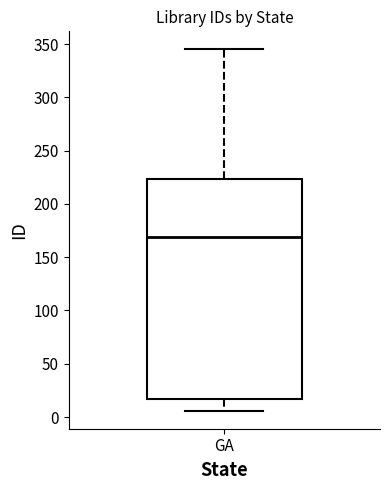

Transcribe this box plot: give where the median line is, the range the box spans, and where the two whiskers end, as read against the y-axis. The values are not printed on the chart, so give them approximately, as read against the axis.

median 170, box 15 to 225, whiskers 5 to 345